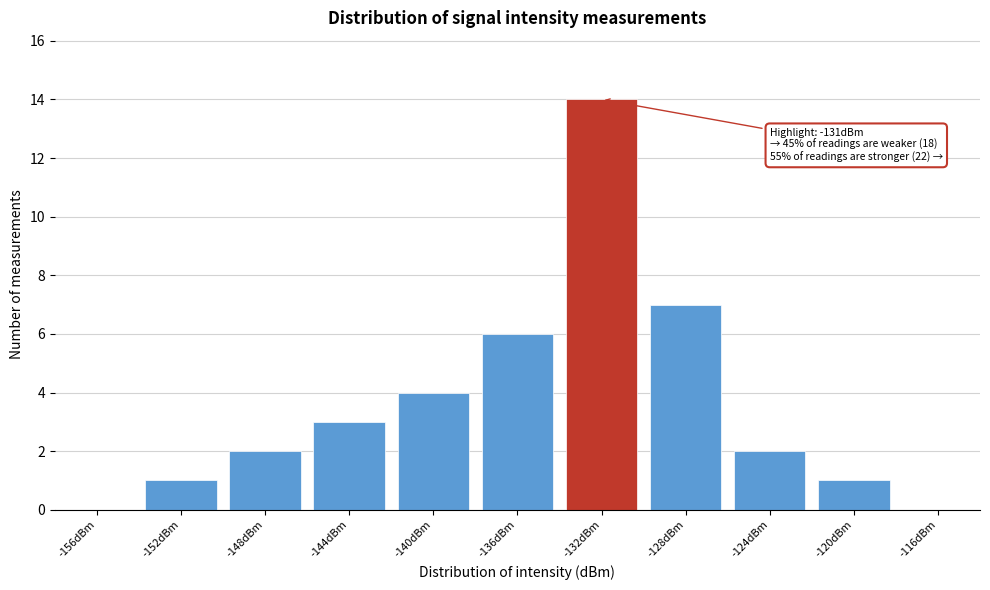

Reading left to right, transcribe all the data shown in this chart.

-156dBm=0	-152dBm=1	-148dBm=2	-144dBm=3	-140dBm=4	-136dBm=6	-132dBm=14	-128dBm=7	-124dBm=2	-120dBm=1	-116dBm=0